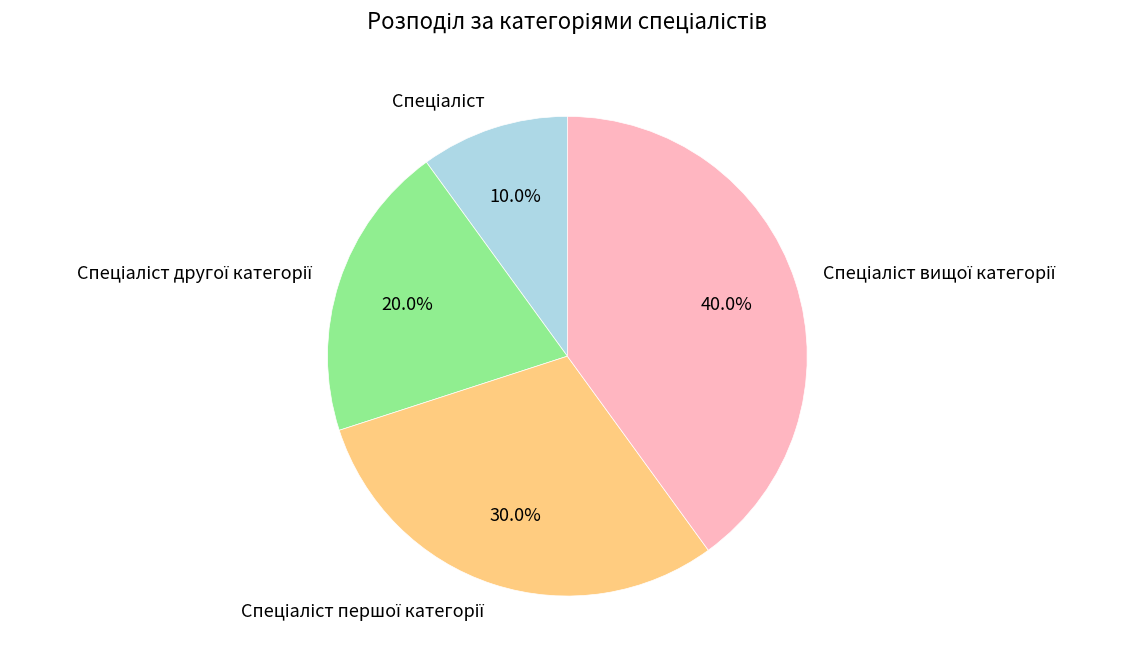

Count the number of slices in the pie.

4